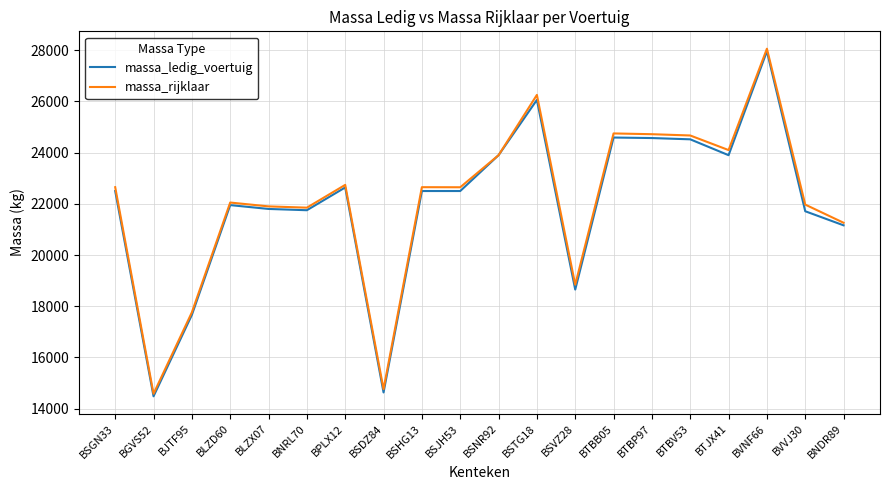

How many values in the massa_rijklaar series are below 22650?

10